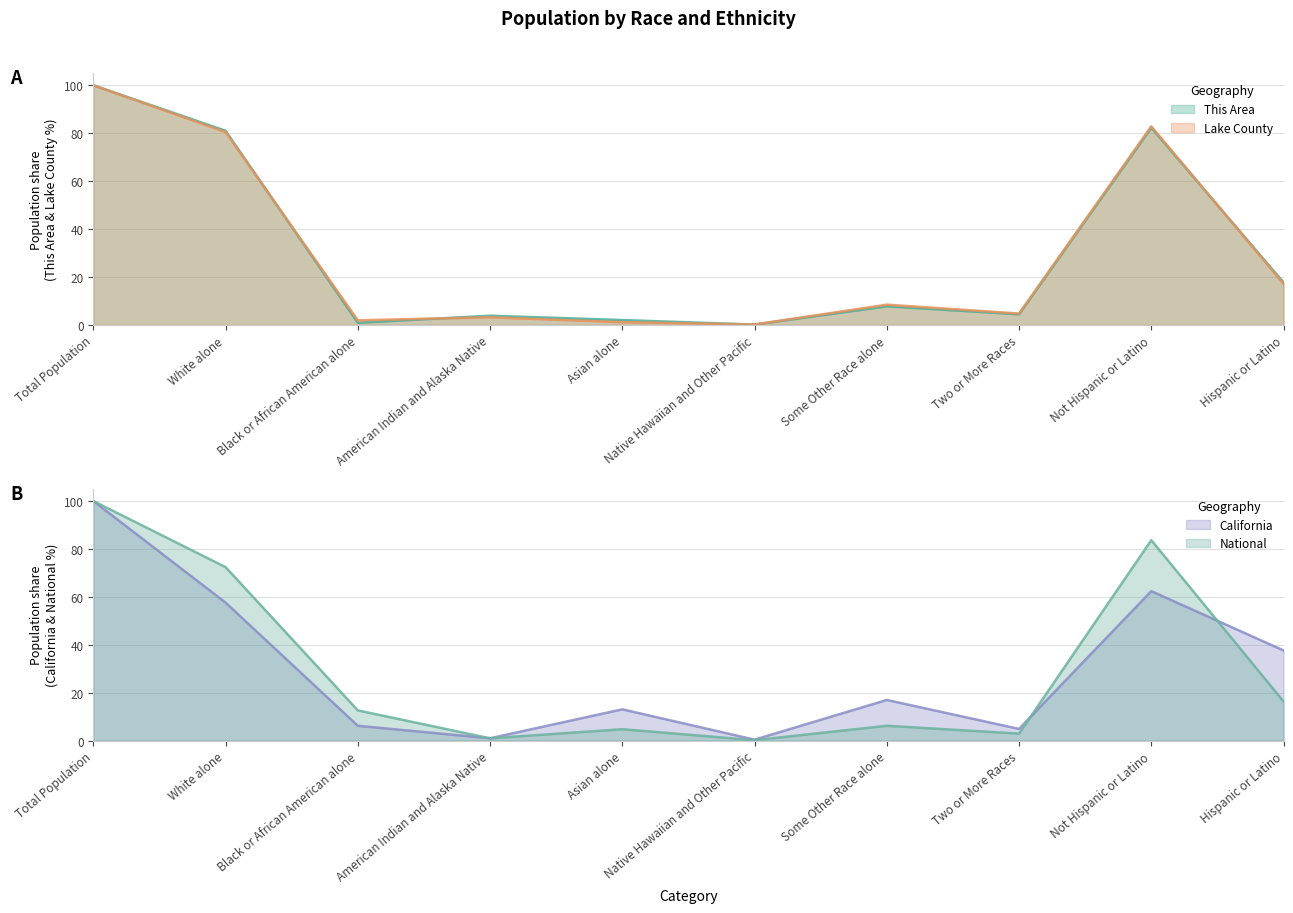

What is the difference between the second highest and second lowest values in the National series?

82.7